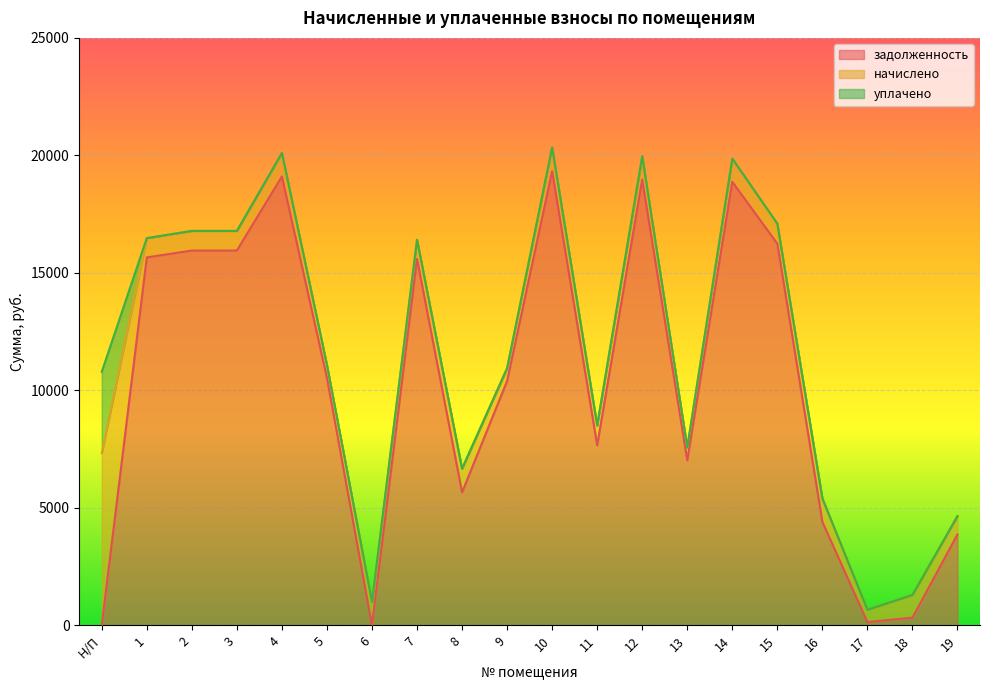

Which category has the lowest value in the задолженность series?

Н/П